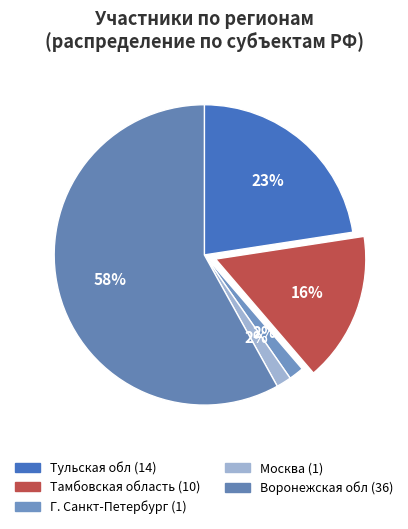

To the nearest percent, what percentage of the pie is Тамбовская область?

16%